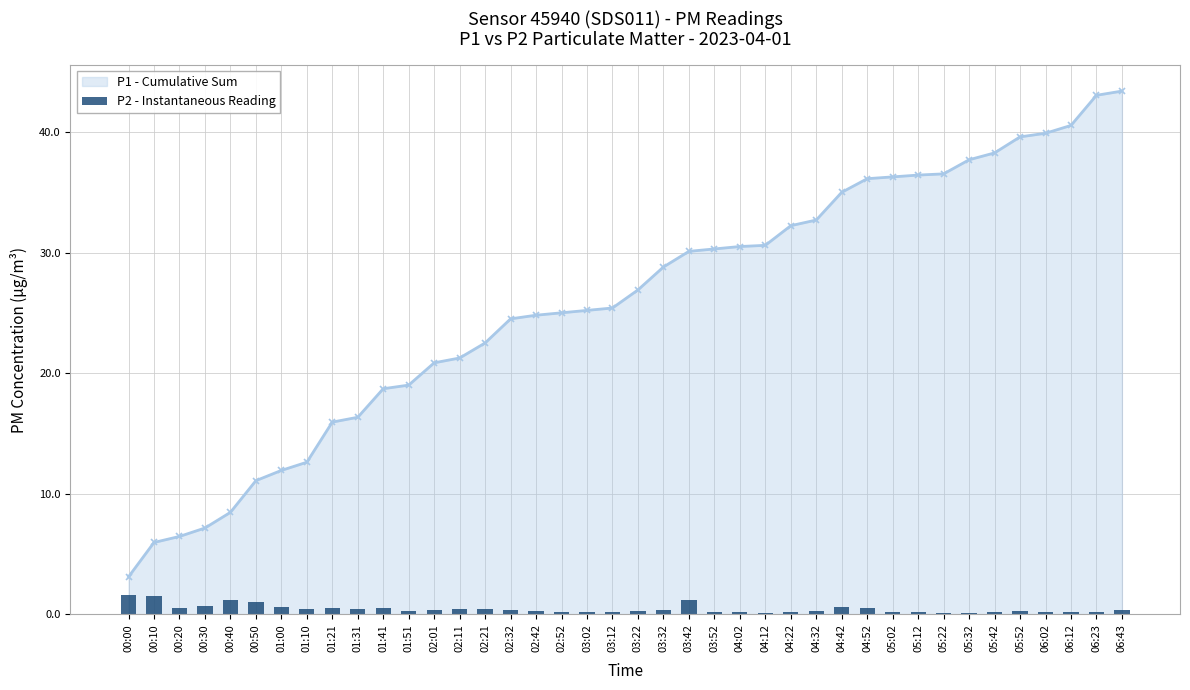

Count the number of categories in the chart.

40